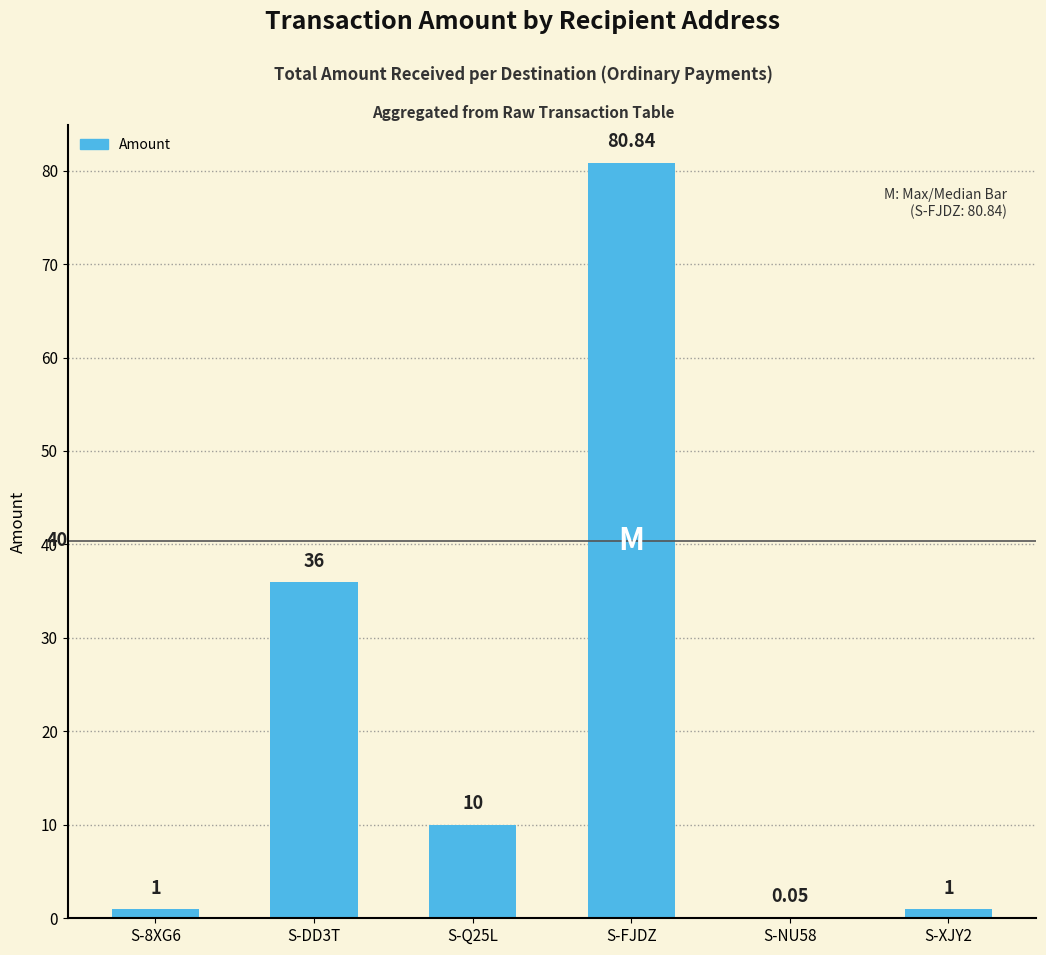

Between S-NU58 and S-FJDZ, which is larger?

S-FJDZ